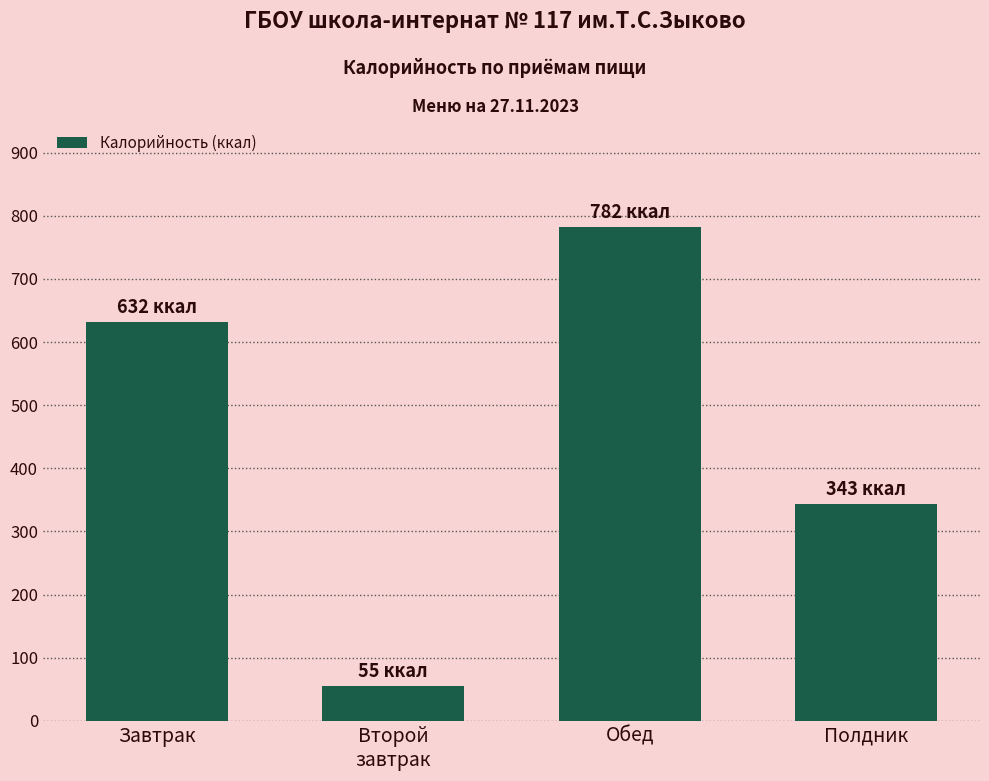

What is the change in value from Второй
завтрак to Полдник?

+288